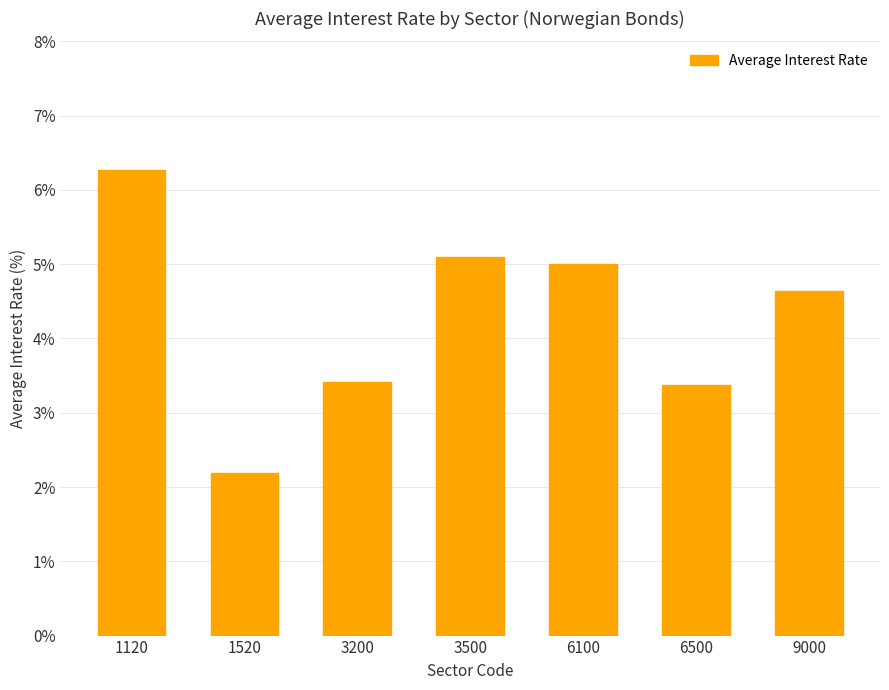

What is the smallest value displayed?

2.2